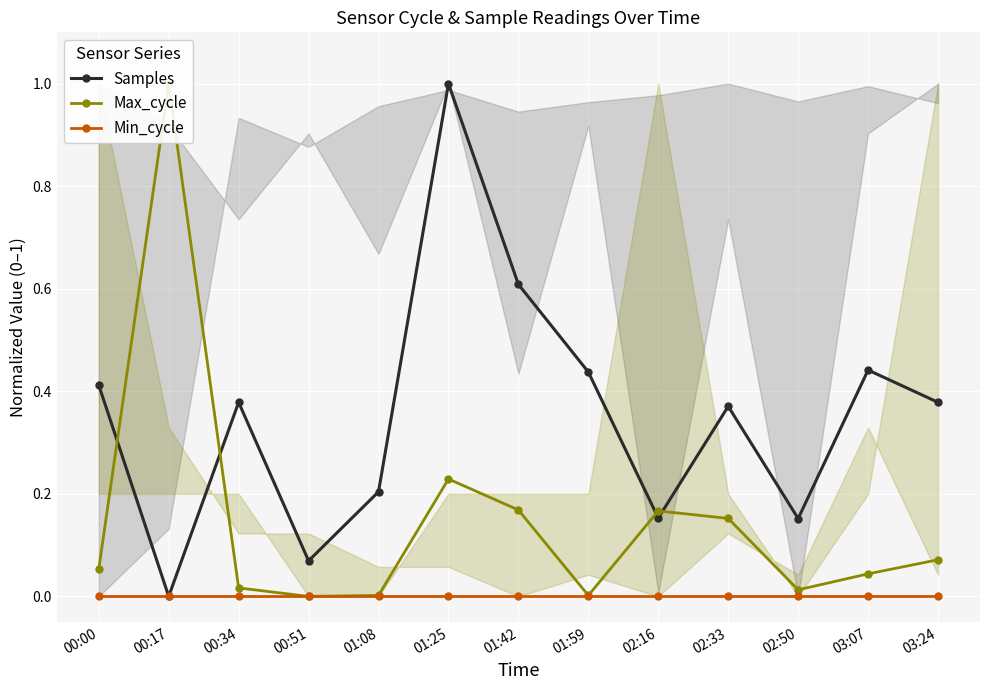

Reading right to left, extract all data points from this chart.

Samples: 0.4	0.4	0.2	0.4	0.2	0.4	0.6	1.0	0.2	0.1	0.4	0.0	0.4
Max_cycle: 0.1	0.0	0.0	0.2	0.2	0.0	0.2	0.2	0.0	0.0	0.0	1.0	0.1
Min_cycle: 0.0	0.0	0.0	0.0	0.0	0.0	0.0	0.0	0.0	0.0	0.0	0.0	0.0